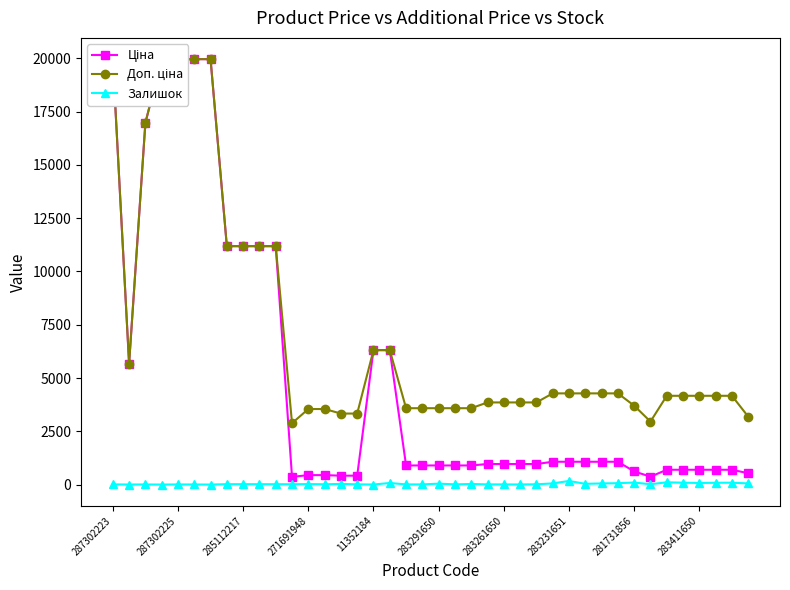

Where does the Ціна series first go above 963?

287302223